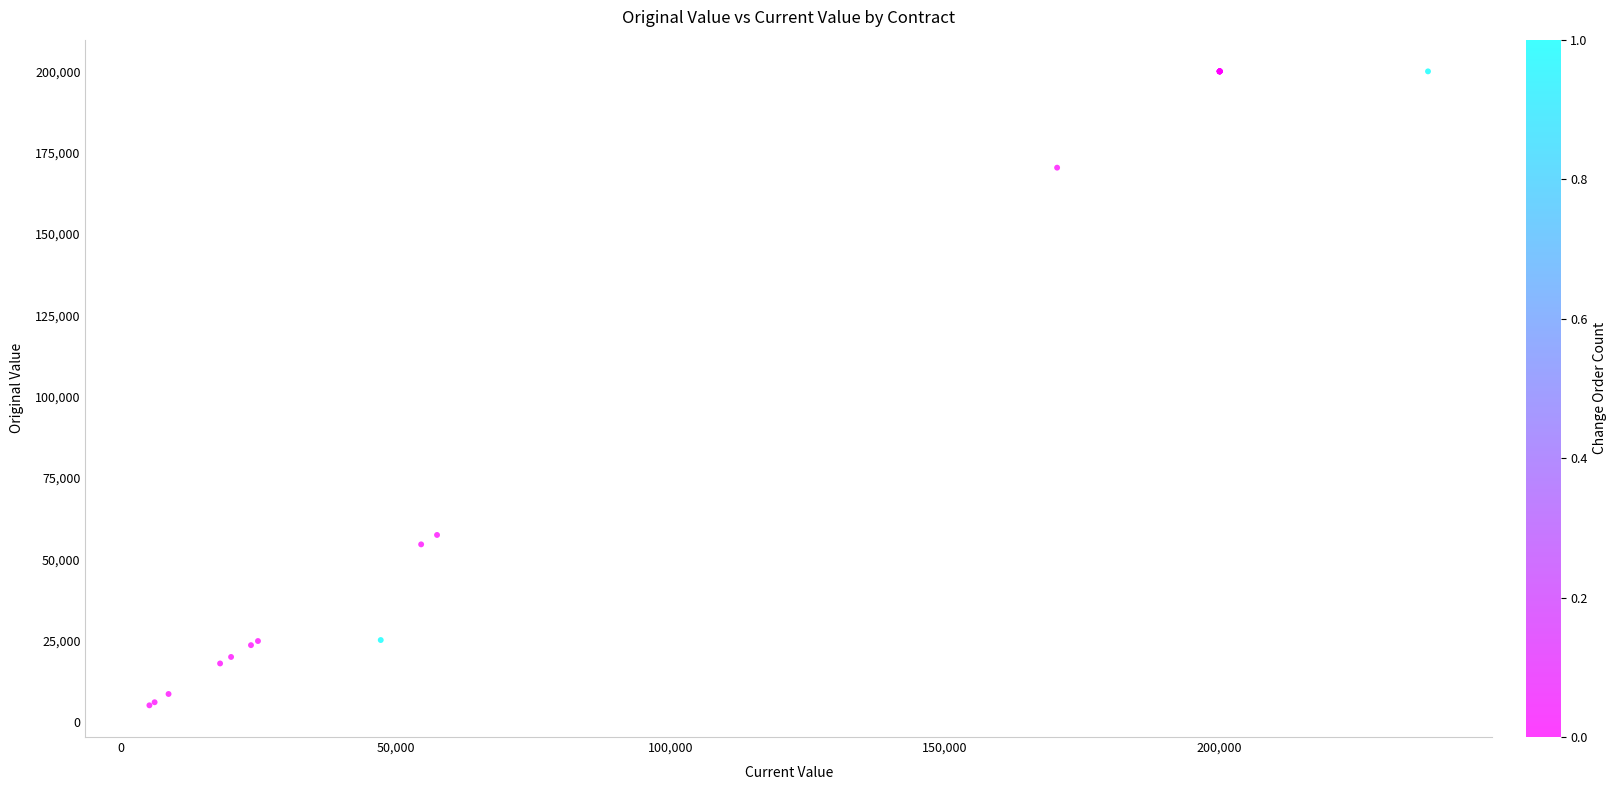

What Y value in the scatter plot is closest to 102564?

57500.0